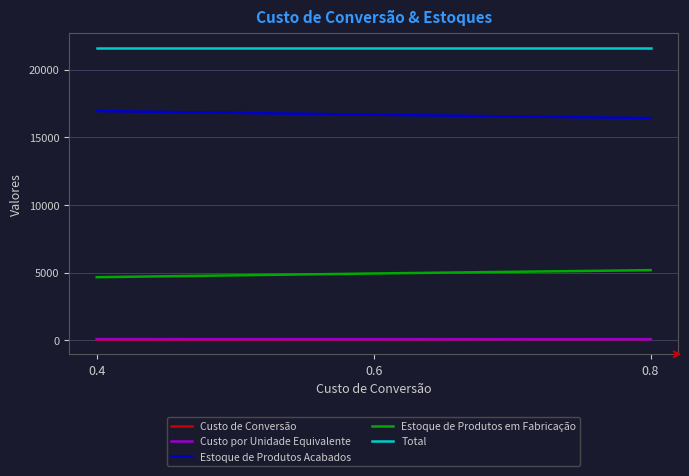

Is the value of Total at 0.8 greater than the value of Estoque de Produtos em Fabricação at 0.8?

Yes